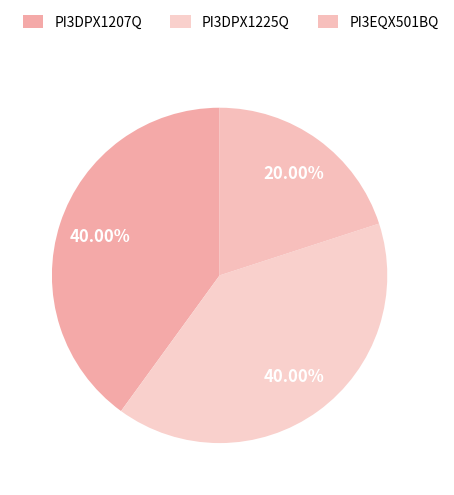

Does PI3DPX1207Q represent more than half of the total?

No